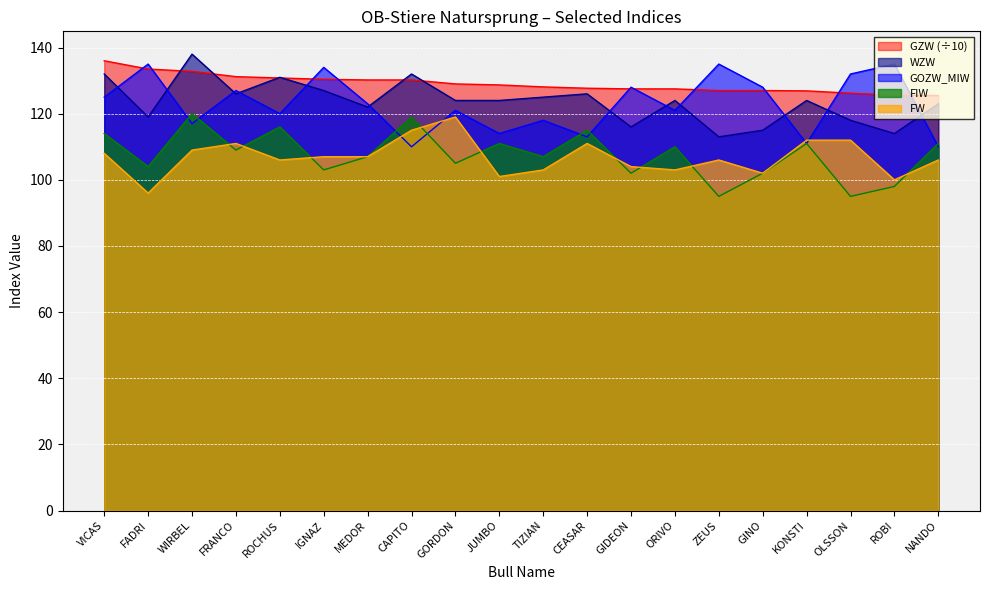

Between ZEUS and ROBI, which is larger?

ZEUS